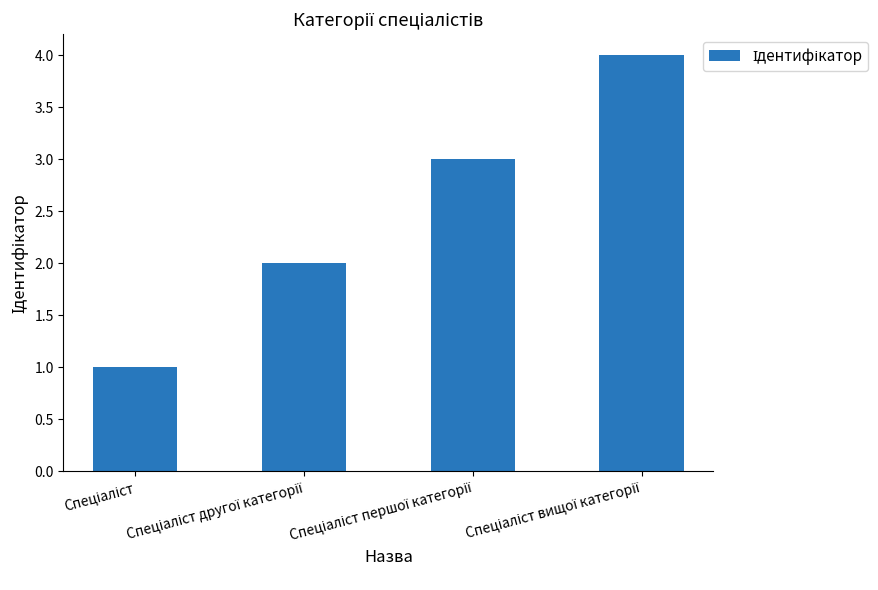

What is the sum of all values?

10